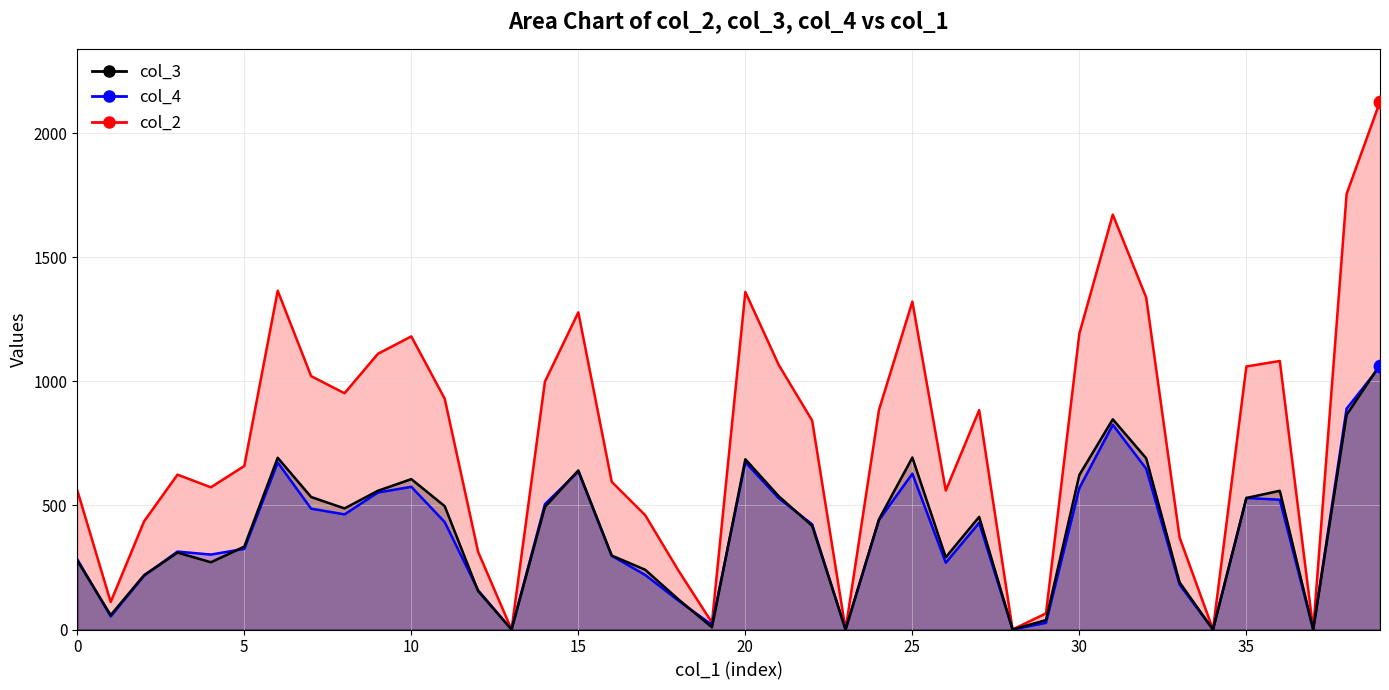

Which series contains the highest Y value?

col_2